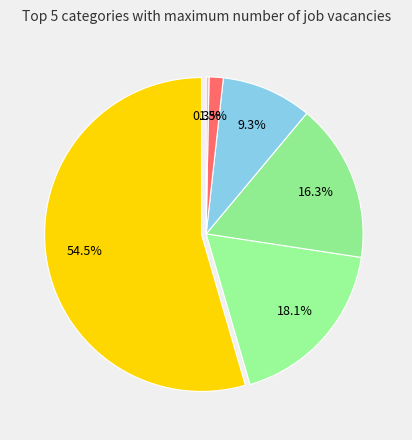

To the nearest percent, what is the difference between the largest and smallest slice percentages?

54%